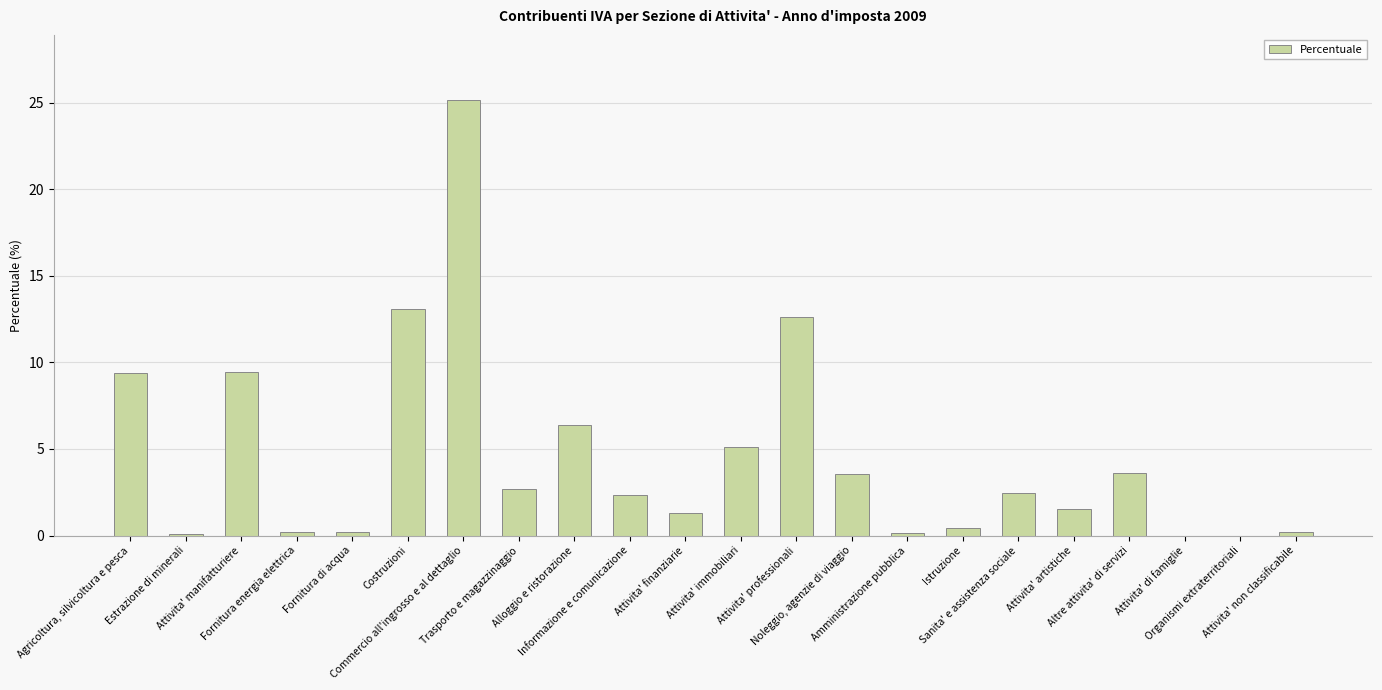

What is the greatest value displayed?

25.1